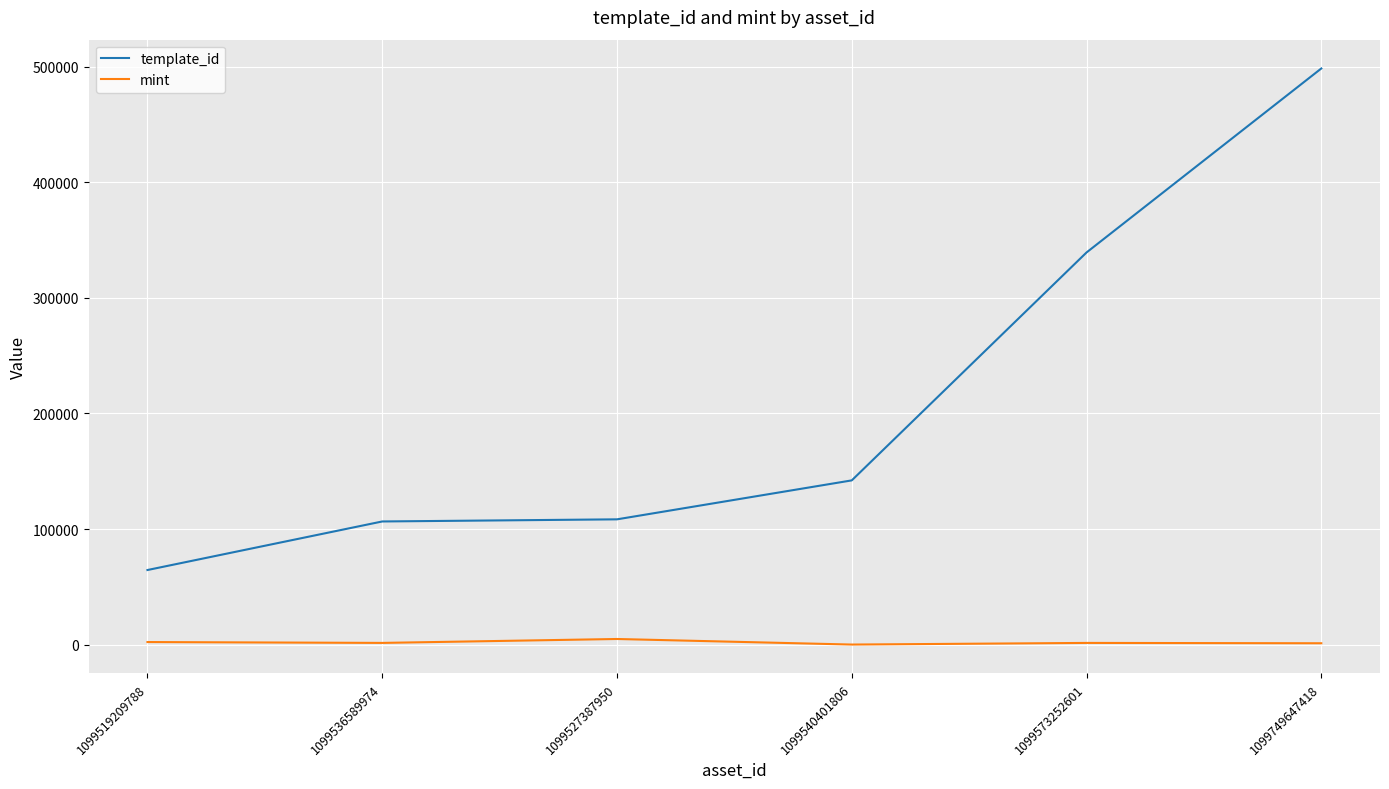

Is the value of mint at 1099540401806 greater than the value of template_id at 1099519209788?

No